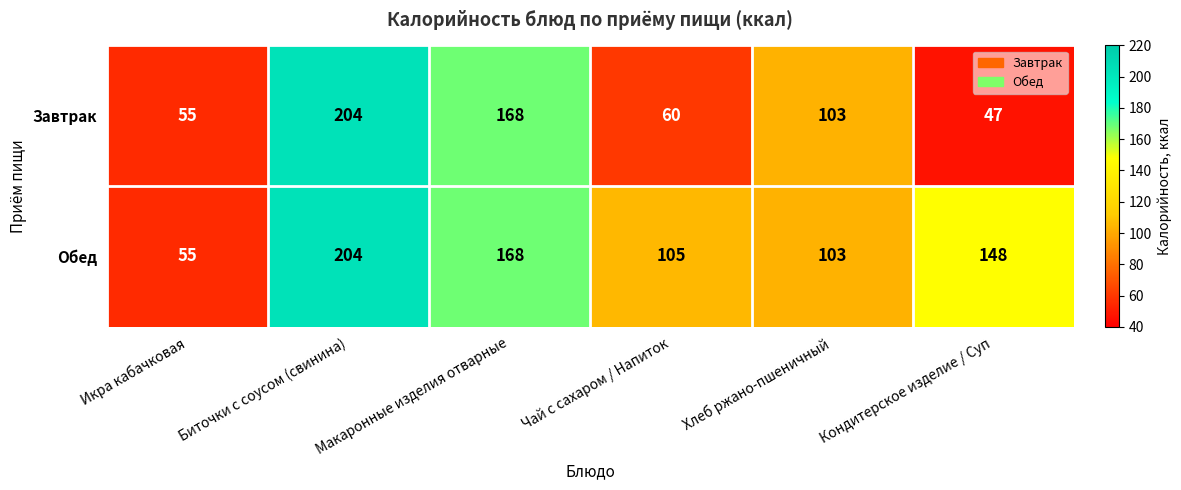

Between Икра кабачковая and Чай с сахаром / Напиток, which series saw the biggest shift?

Обед